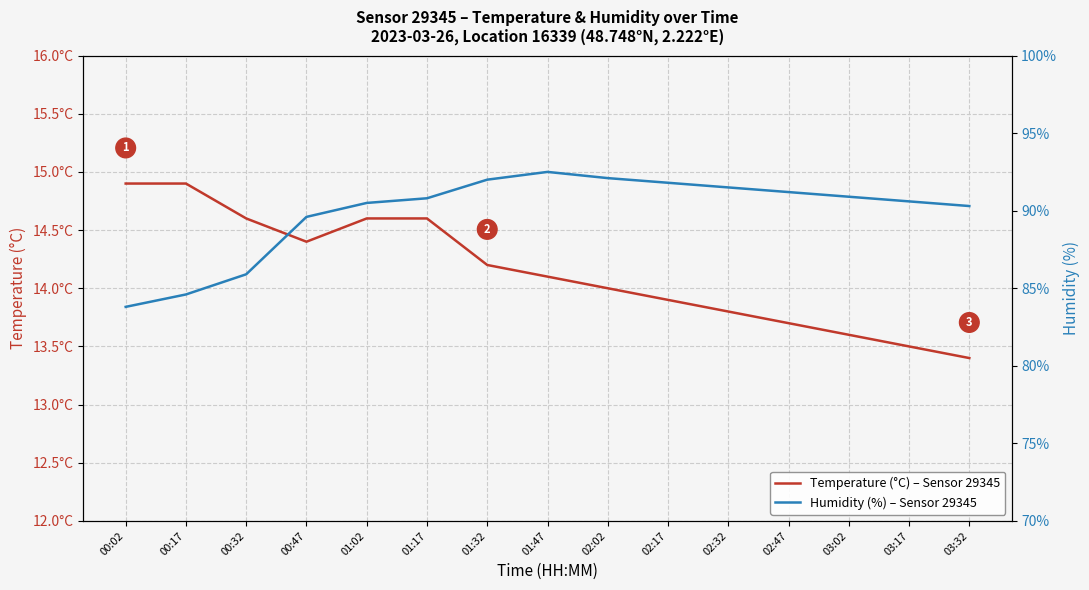

True or false: Humidity (%) – Sensor 29345 has a value of 140.3 at 03:02.

False